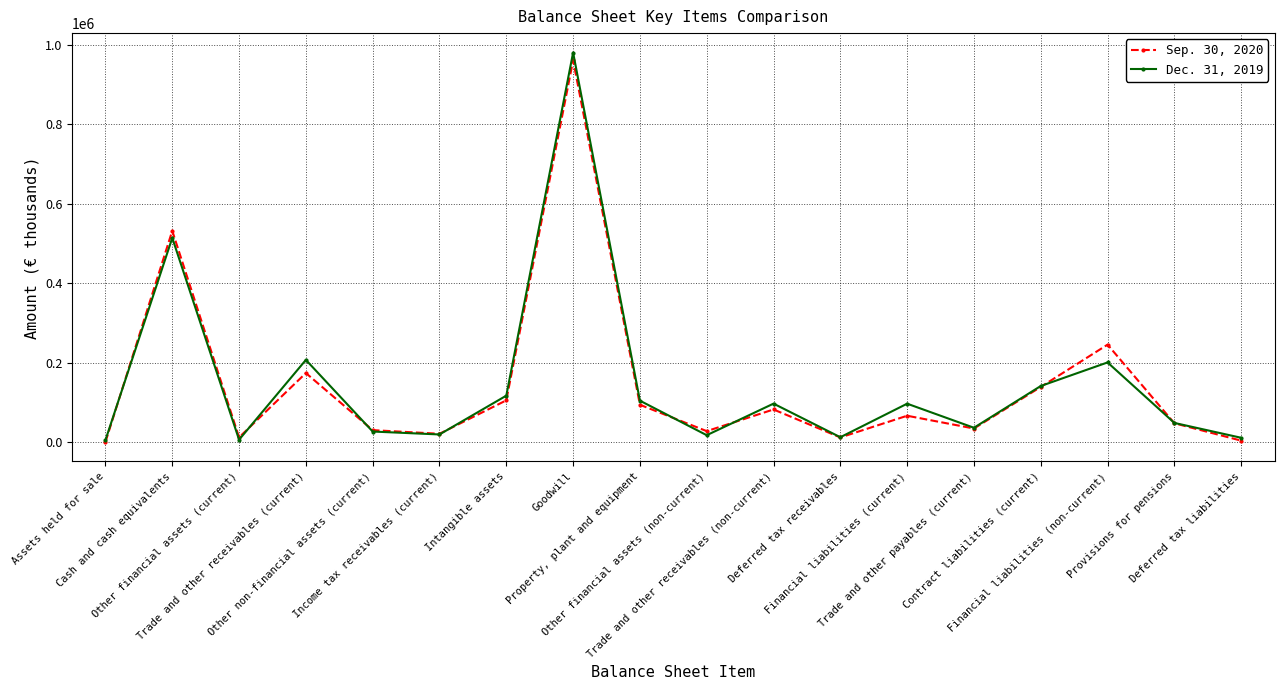

List the labels in order of Dec. 31, 2019 value, largest first.

Goodwill, Cash and cash equivalents, Trade and other receivables (current), Financial liabilities (non-current), Contract liabilities (current), Intangible assets, Property, plant and equipment, Trade and other receivables (non-current), Financial liabilities (current), Provisions for pensions, Trade and other payables (current), Other non-financial assets (current), Income tax receivables (current), Other financial assets (non-current), Deferred tax receivables, Deferred tax liabilities, Other financial assets (current), Assets held for sale